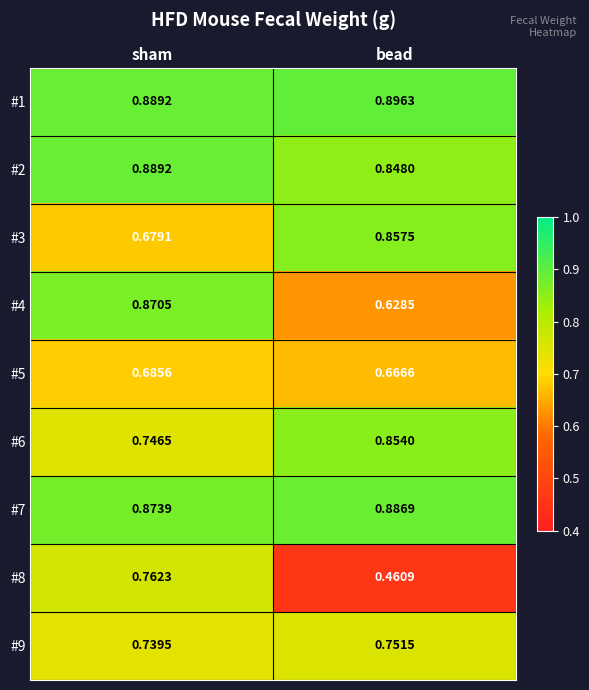

Which series has the largest total across all categories?

#1